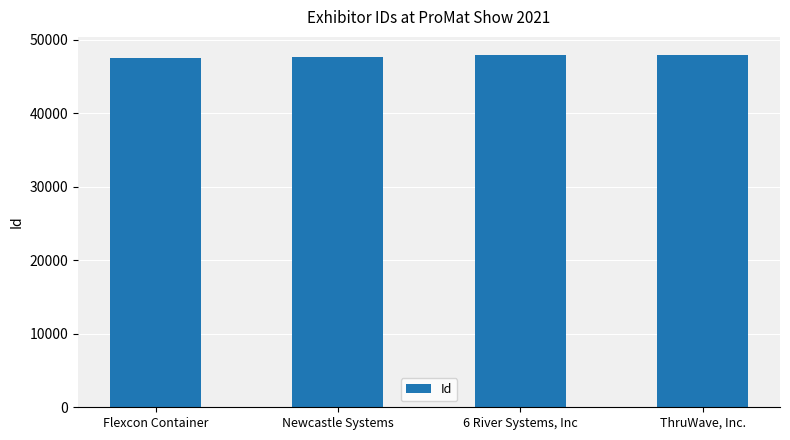

What is the sum of the values at ThruWave, Inc. and 6 River Systems, Inc?

95963